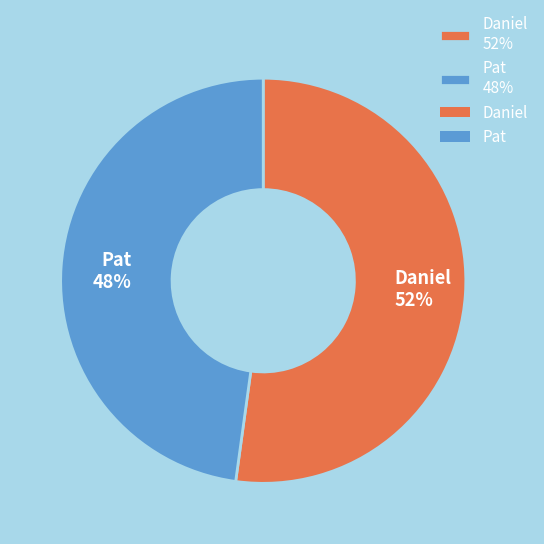

Combined, do Pat 48% and Daniel 52% account for over 50%?

Yes